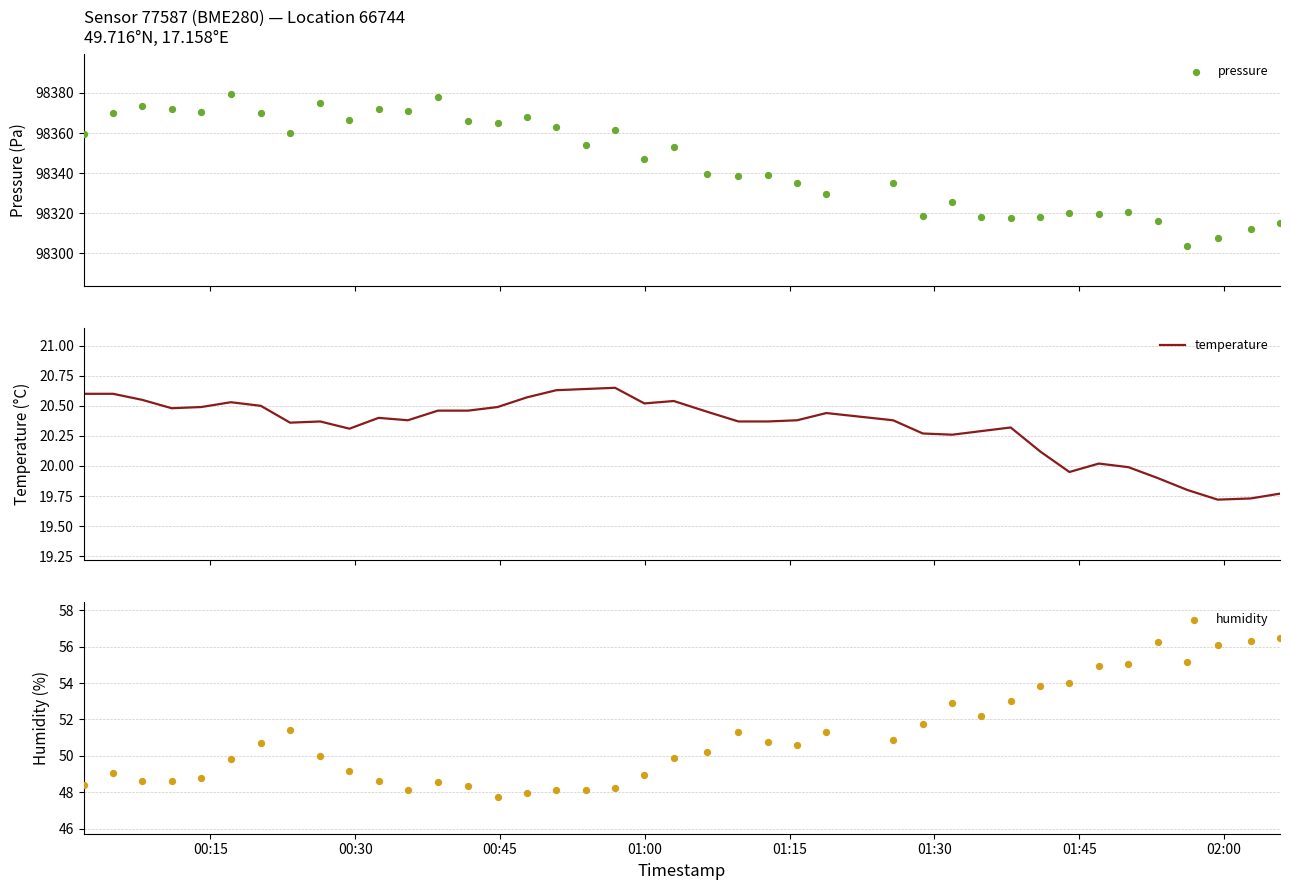

What are all the series names shown in the legend?

pressure, temperature, humidity